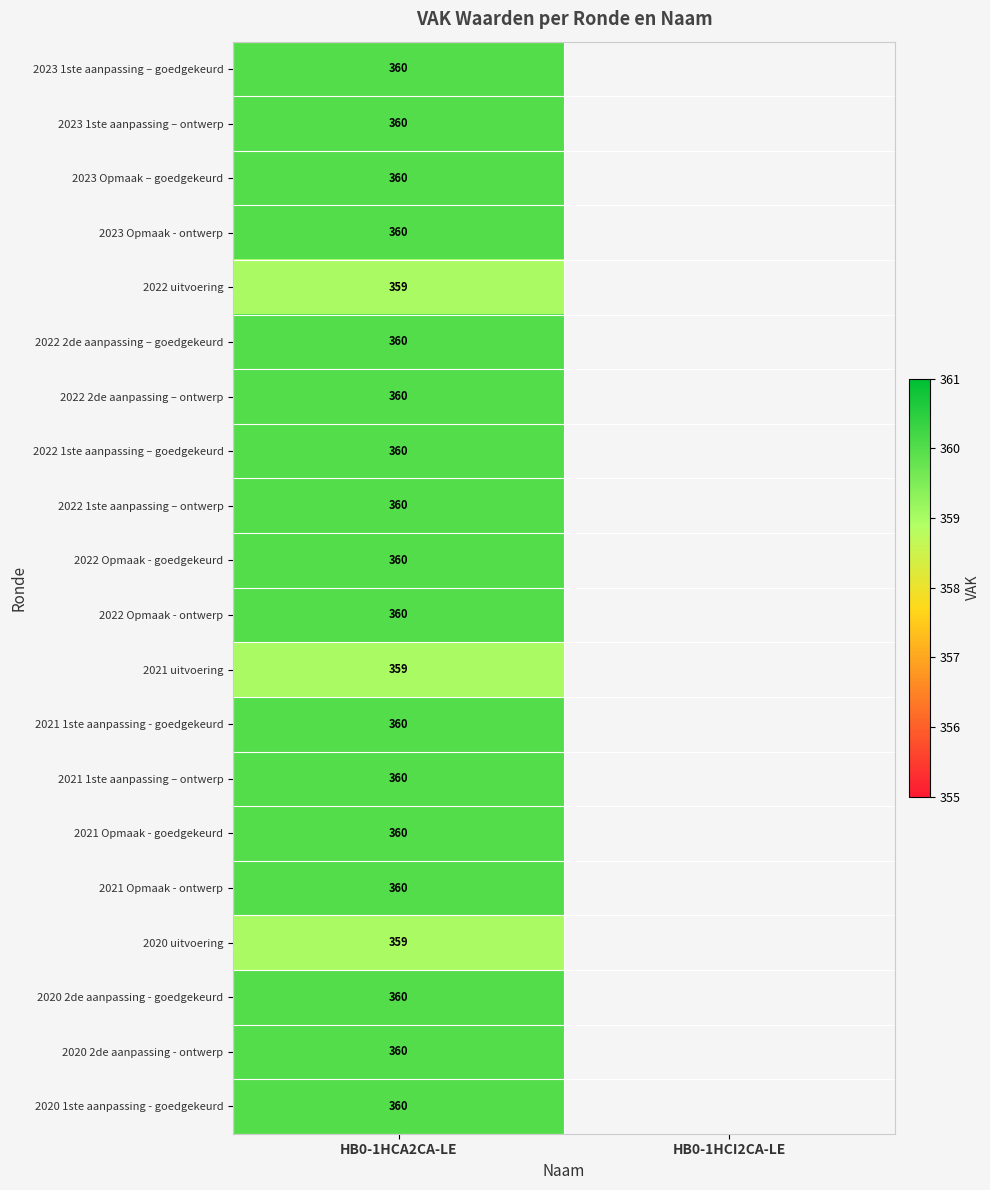

Which label corresponds to the largest value in the chart?

HB0-1HCA2CA-LE